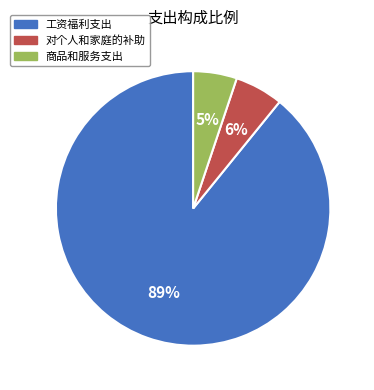

How many slices are in this pie chart?

3